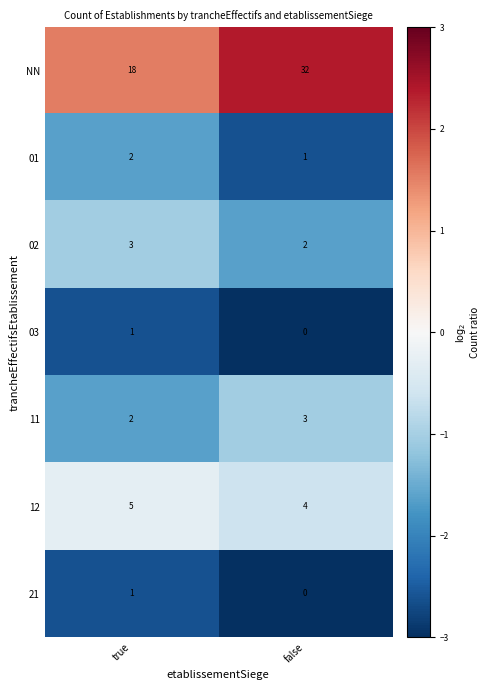

Which series changed the most between true and false?

NN